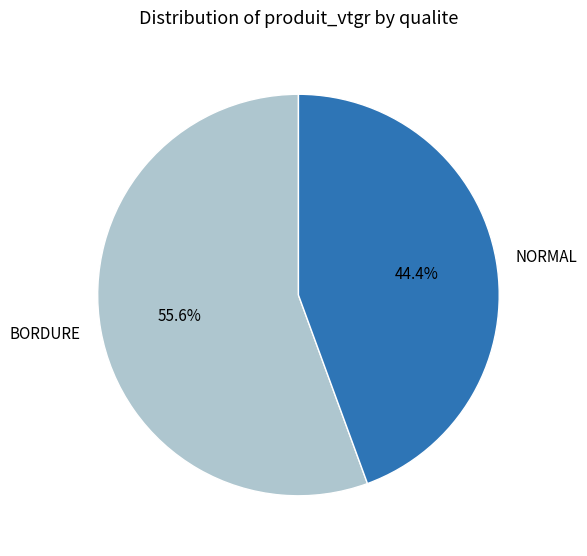

What is the smallest slice in the pie chart?

NORMAL